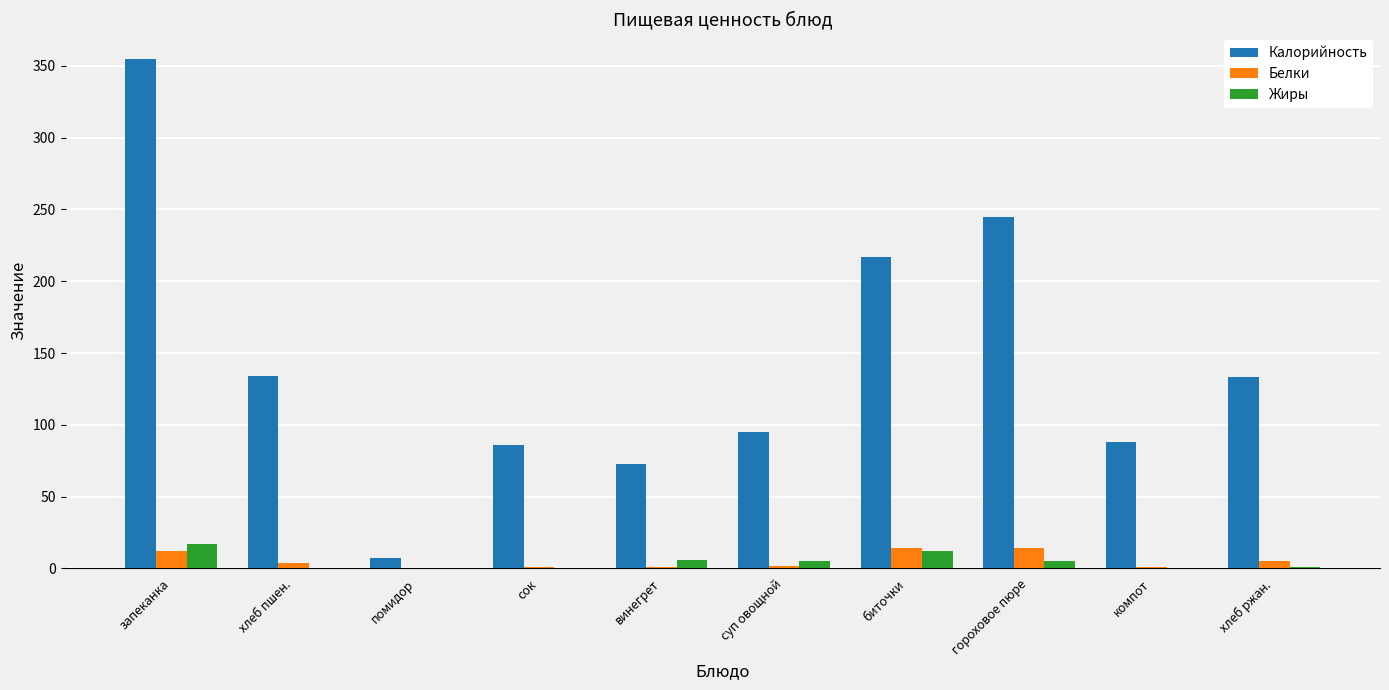

Read the Белки value at запеканка, to the nearest 5.

10